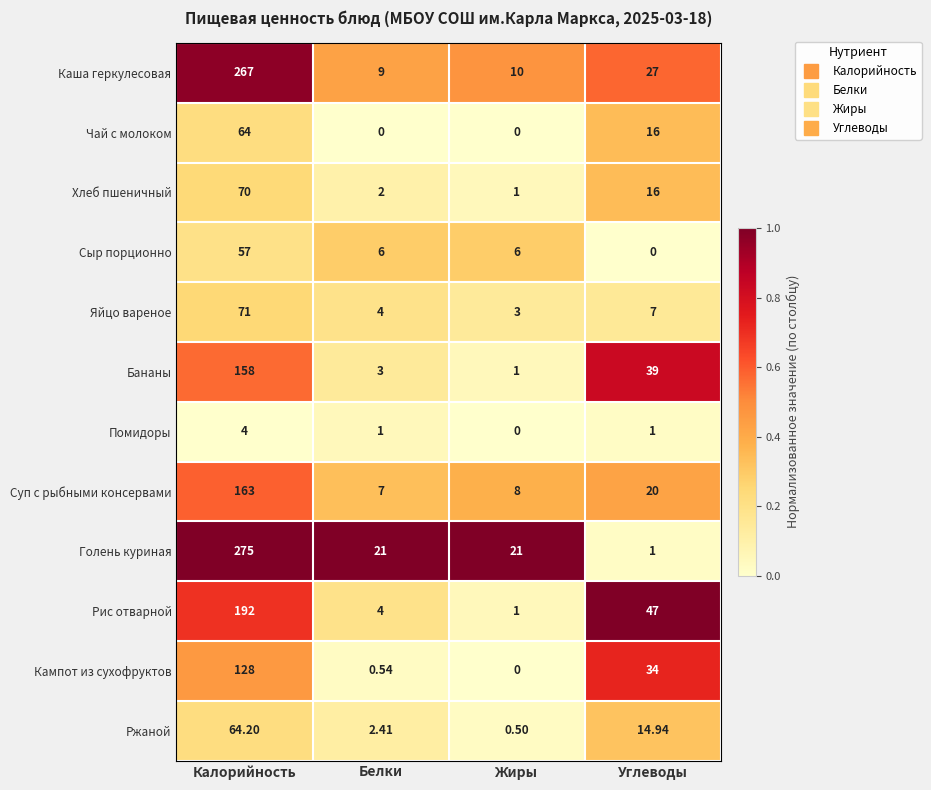

Which series has the largest range (max minus min)?

Голень куриная